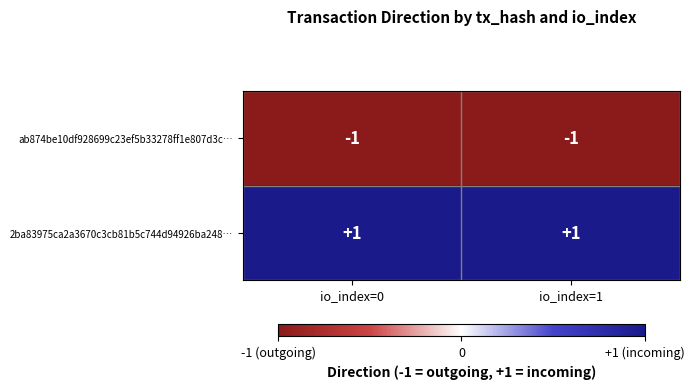

Which series has the largest total across all categories?

2ba83975ca2a3670c3cb81b5c744d94926ba248…